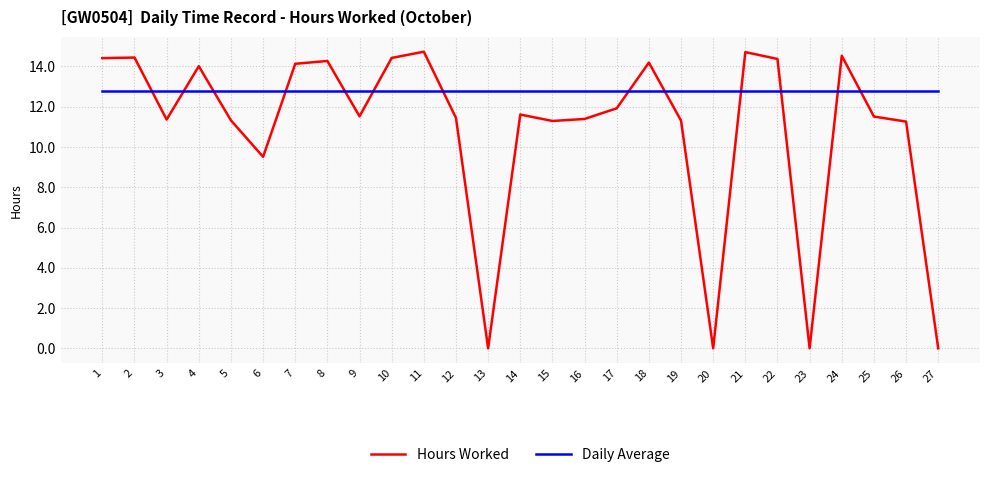

List the series in order of their peak value, highest first.

Hours Worked, Daily Average